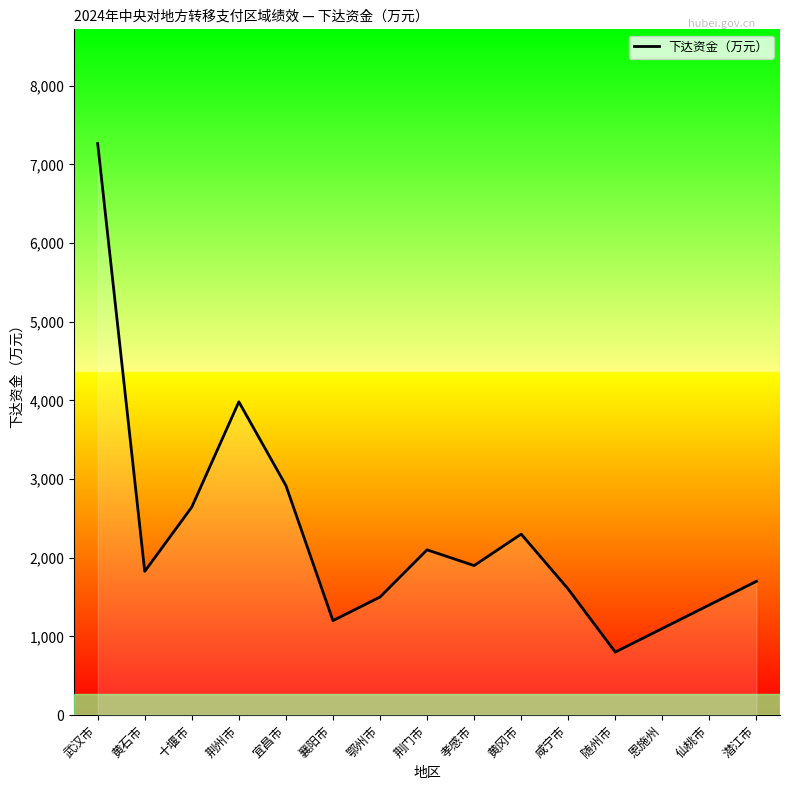

Reading right to left, what are all the values shown in this chart?

1700	1400	1100	800	1600	2300	1900	2100	1500	1200	2918	3982	2644	1826	7265